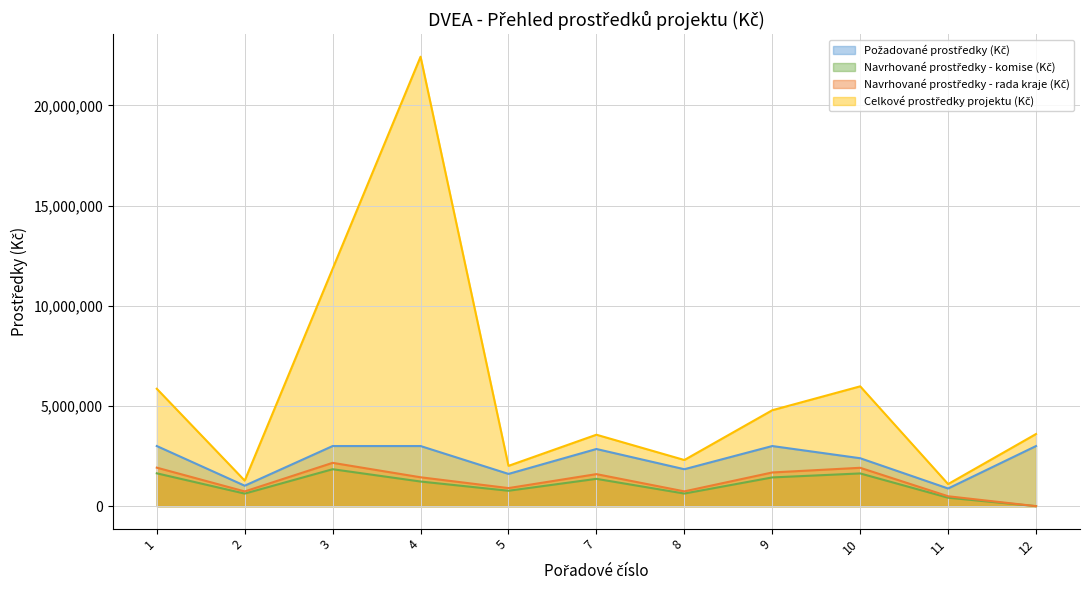

At which label does Navrhované prostředky - rada kraje (Kč) first exceed 1440965?

1